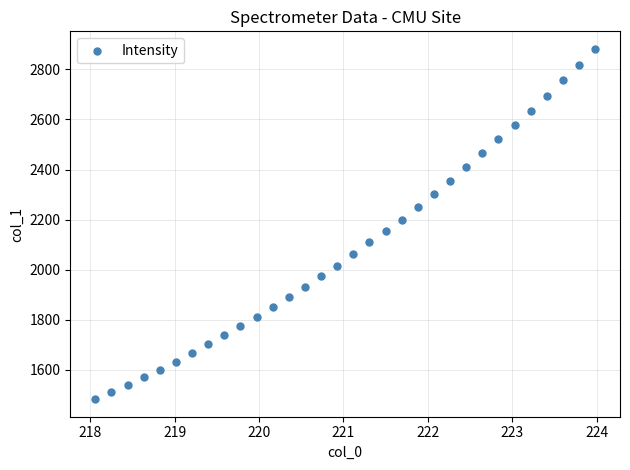

What is the range of Y values (max minus min)?

1398.4